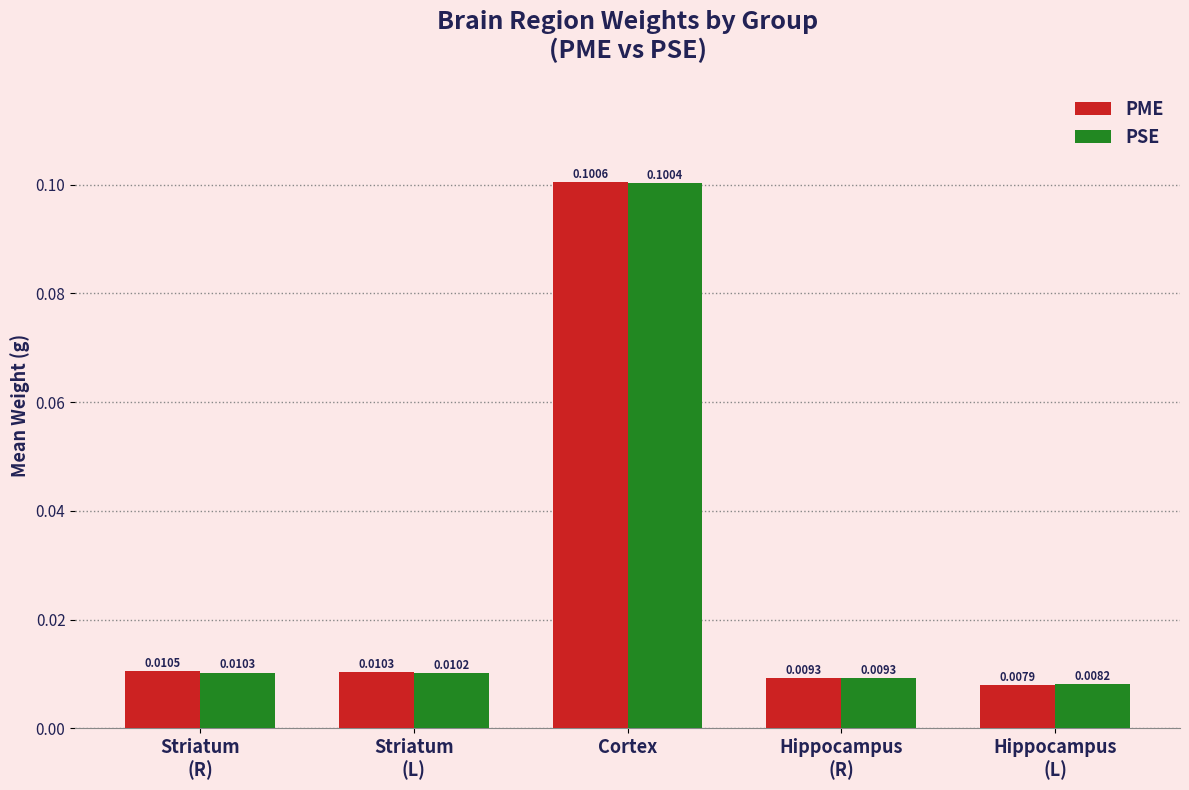

Which series has the largest range (max minus min)?

PME